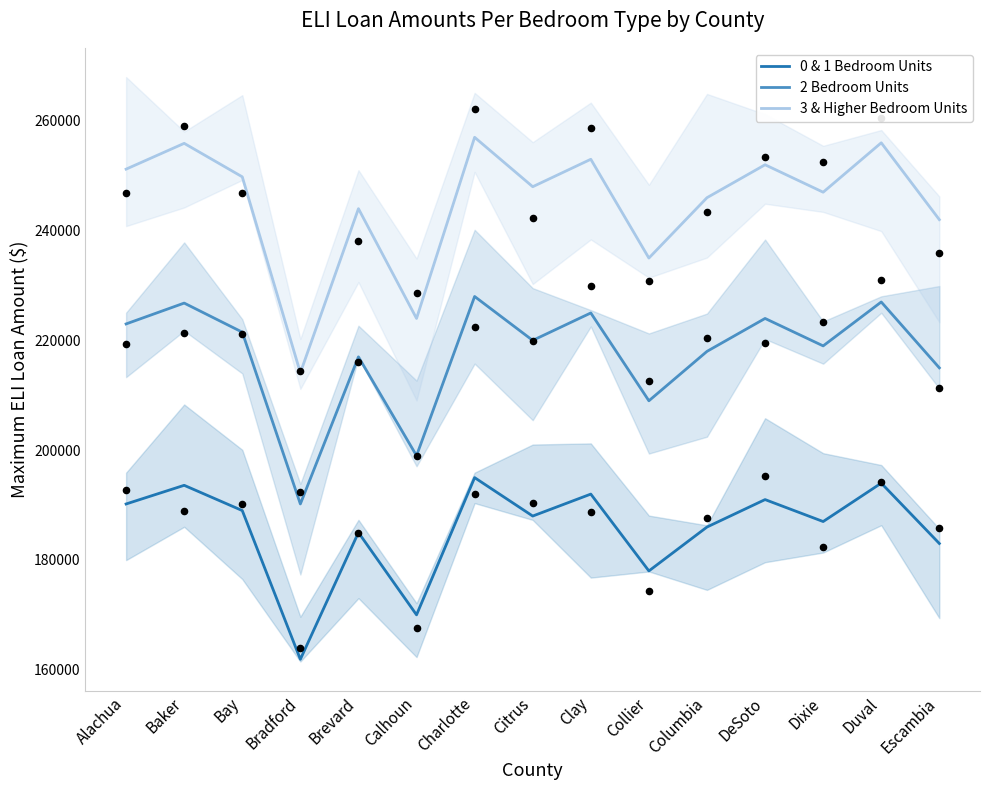

Which series has the widest spread of Y values?

3 & Higher Bedroom Units